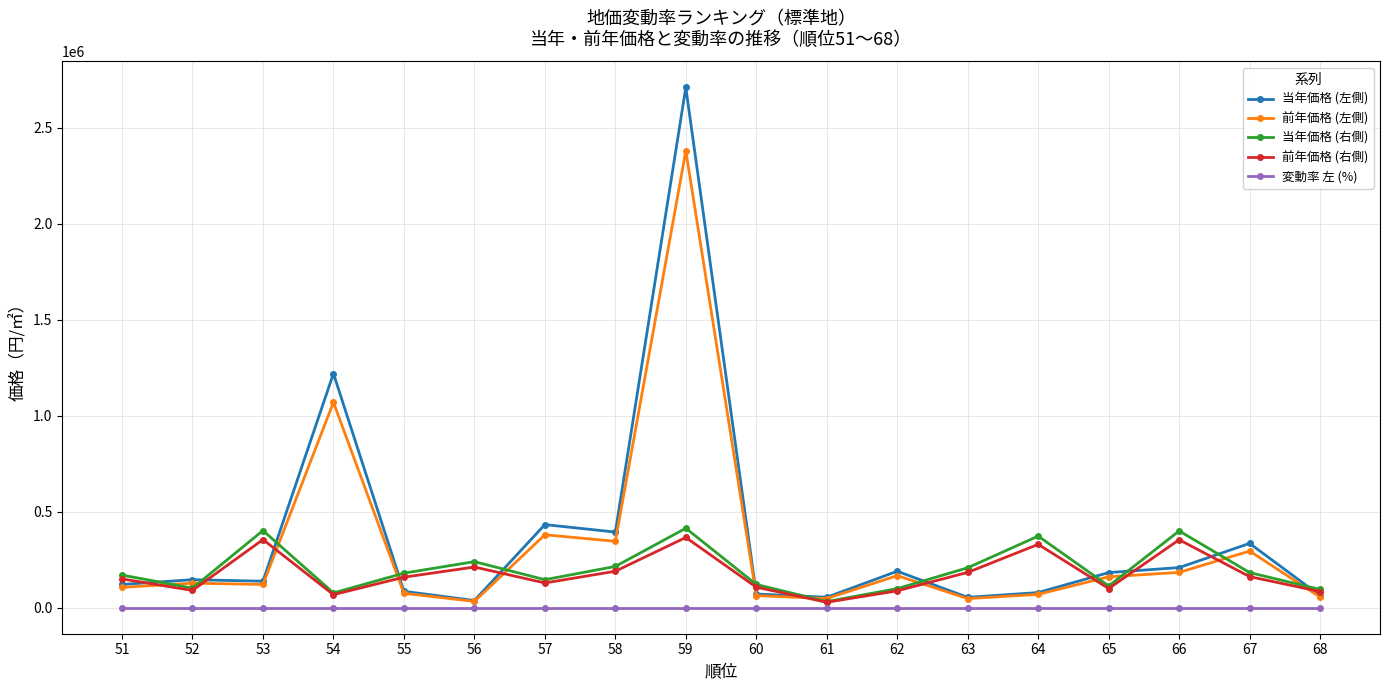

What is the highest value of the 変動率 左 (%) series?

14.2